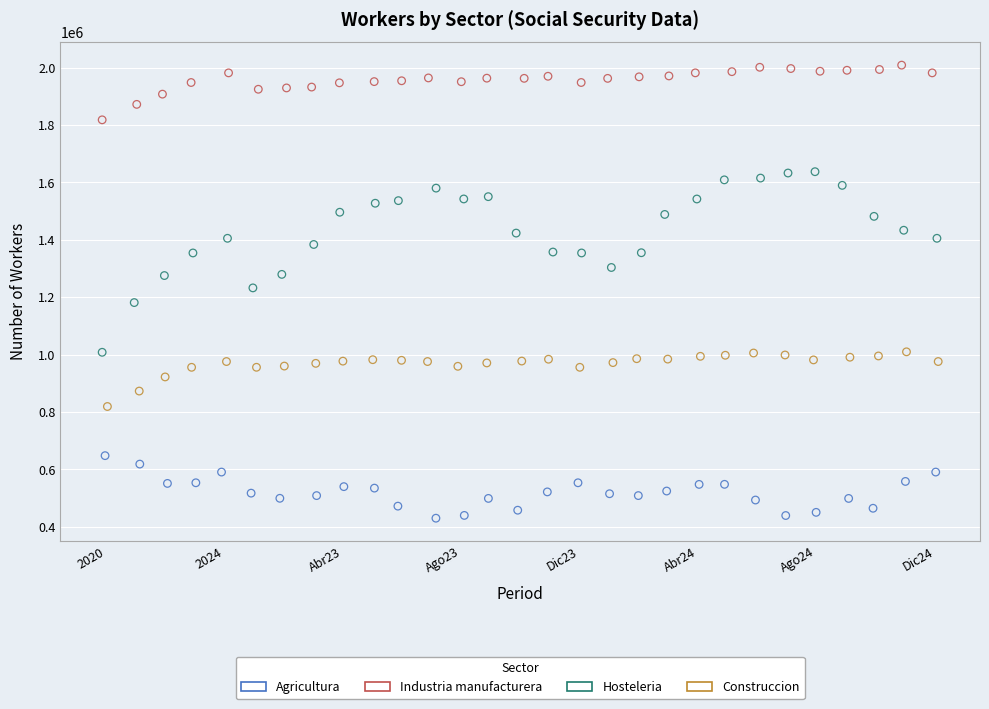

Which series reaches the maximum Y coordinate?

Industria manufacturera